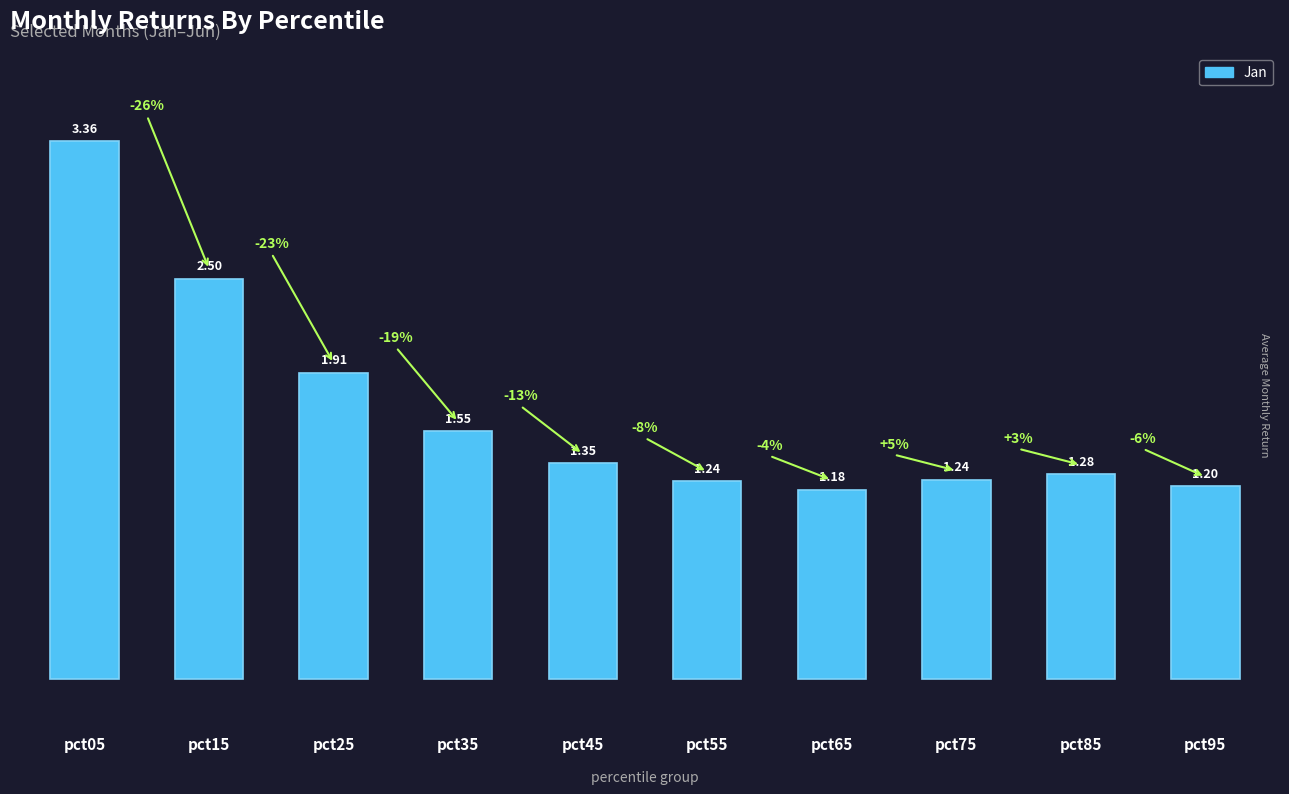

Which has a higher value, pct95 or pct35?

pct35